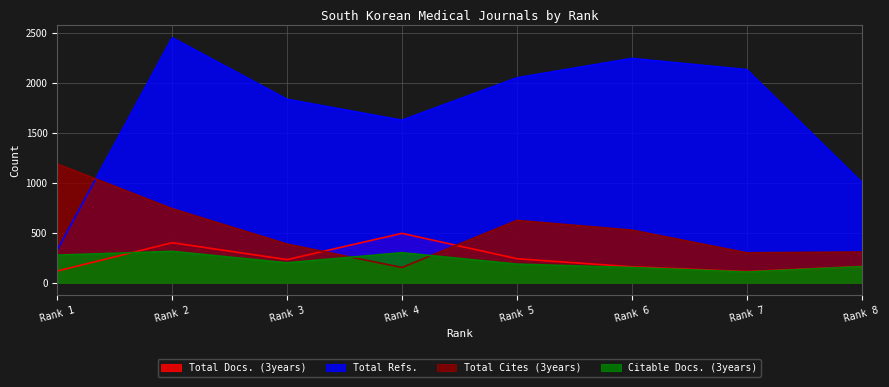

What is the value of the Total Cites (3years) point at the 5th from the left?

624